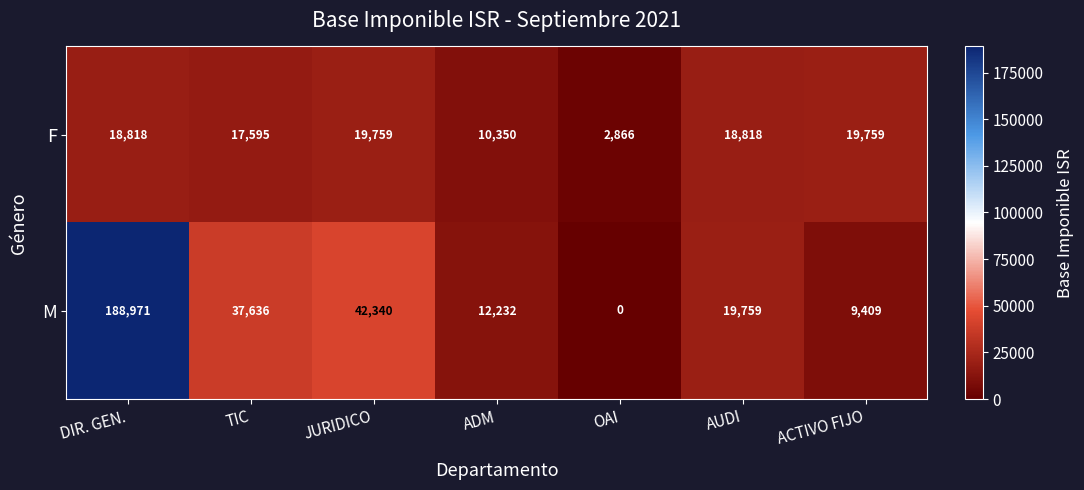

Is it true that F equals 3749 at TIC?

False